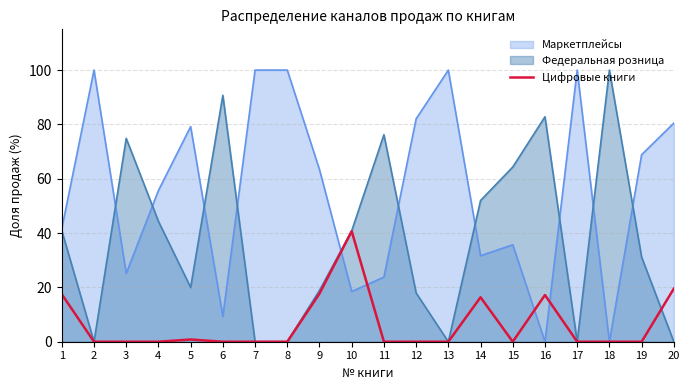

True or false: the data shows 5.4 at 9.

False